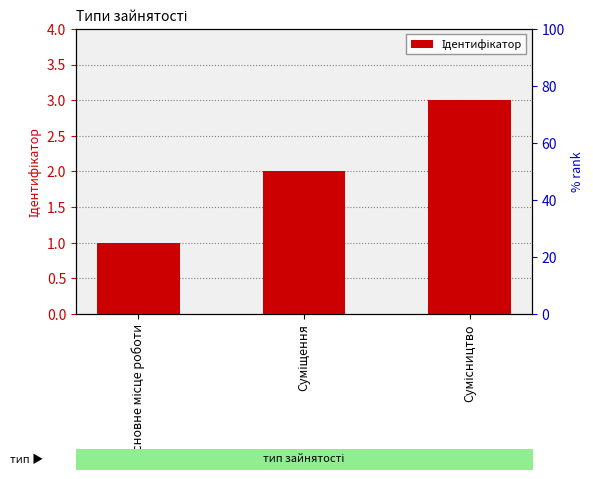

The value at Основне місце роботи is 1. True or false?

True